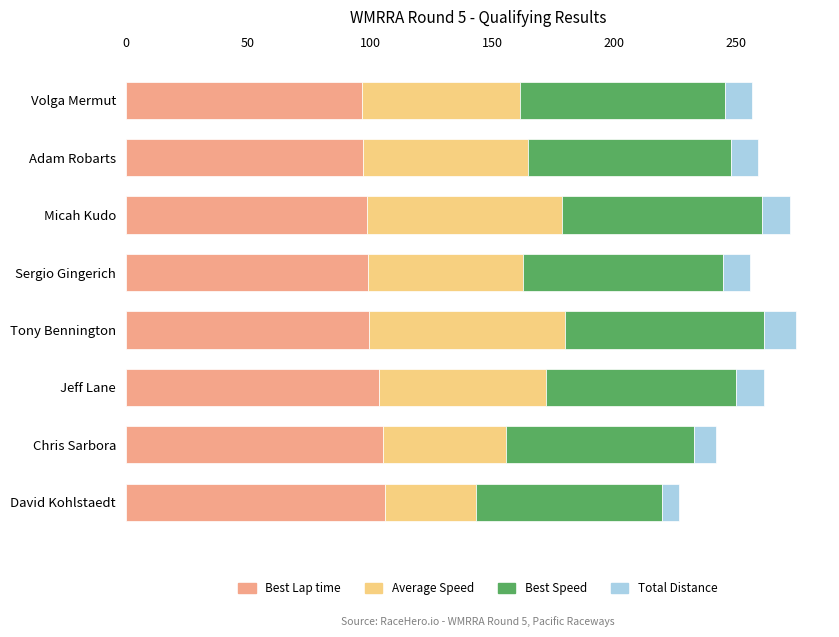

What is the minimum value for Best Lap time?

96.6